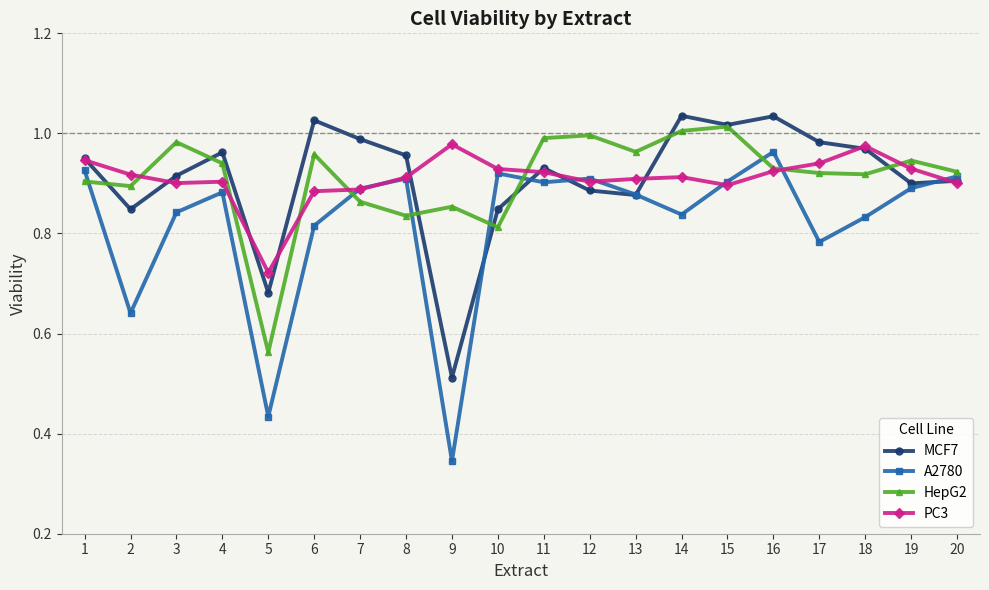

At which label does MCF7 reach its minimum?

9